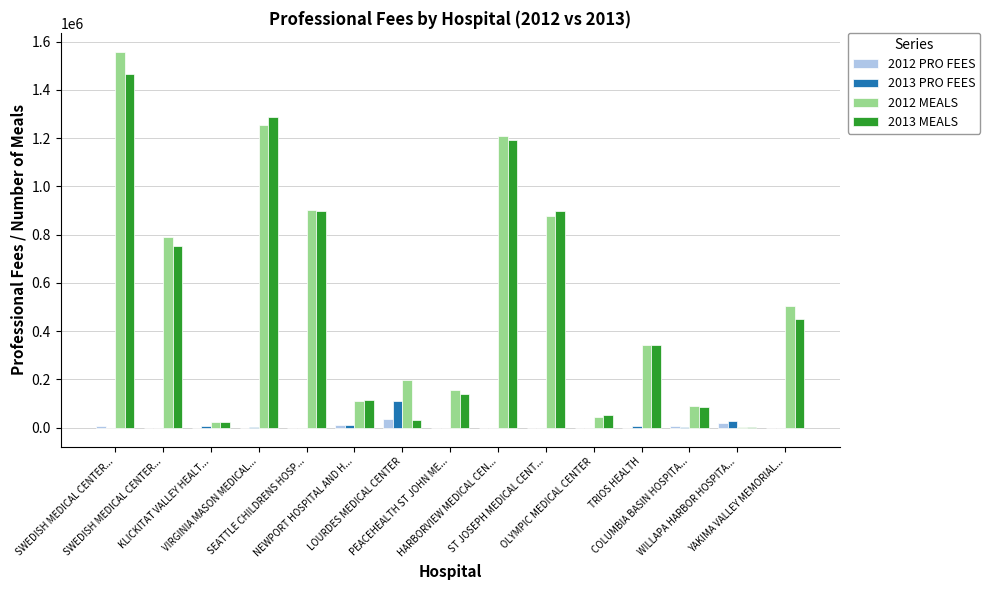

What is the average value of the 2013 PRO FEES series?

10902